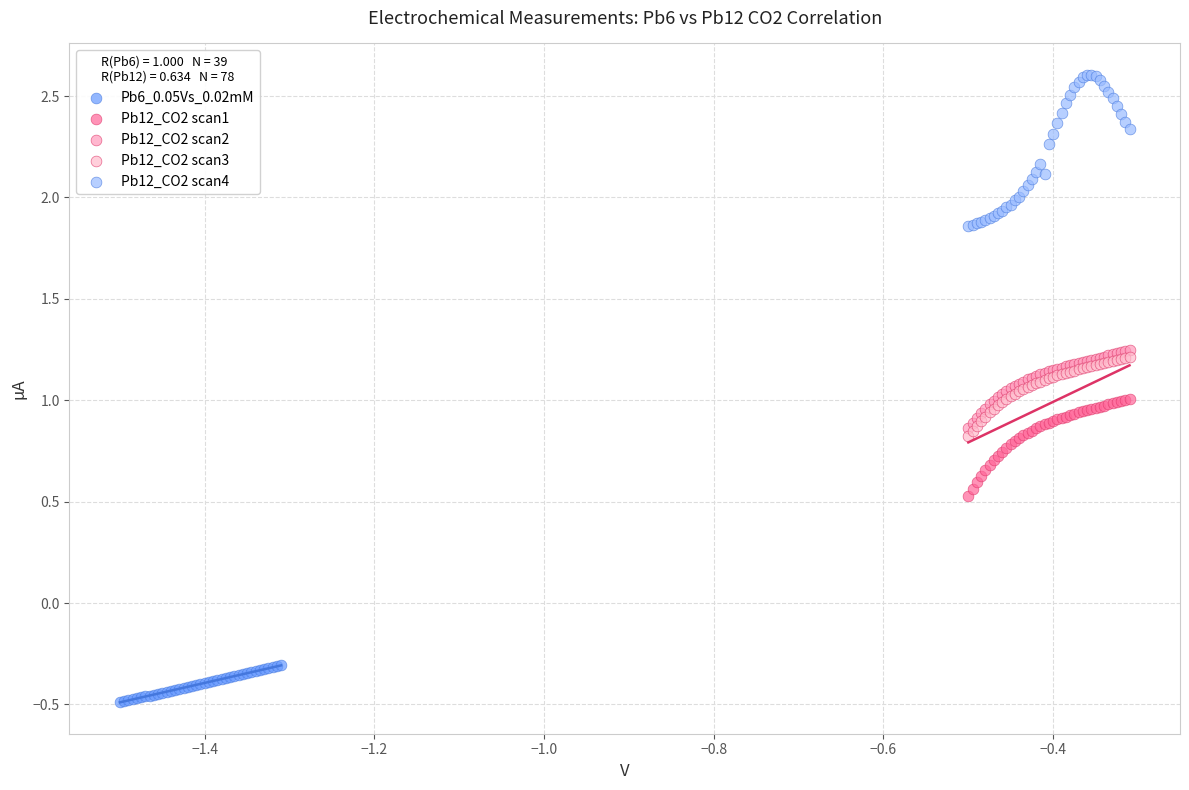

Which series contains the highest Y value?

Pb12_CO2 scan4